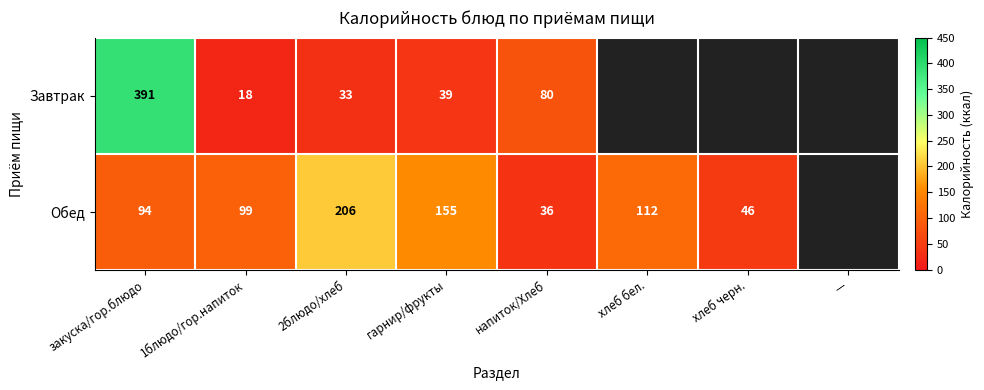

At how many categories does at least one series exceed 41?

7